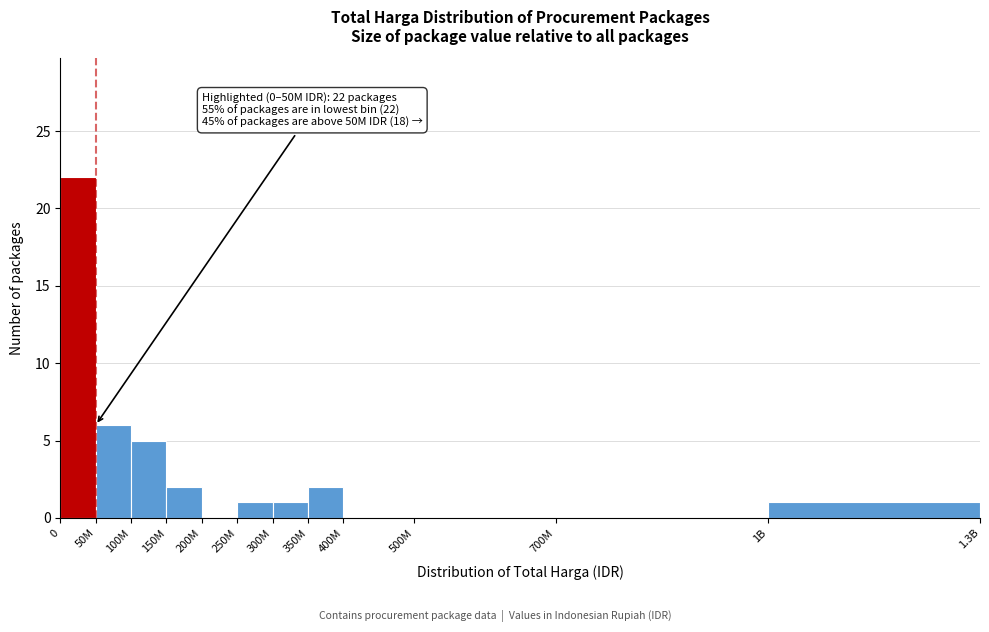

Reading left to right, list all the values displayed in this chart.

0=22	50M=6	100M=5	150M=2	200M=0	250M=1	300M=1	350M=2	400M=0	500M=0	700M=0	1B=1